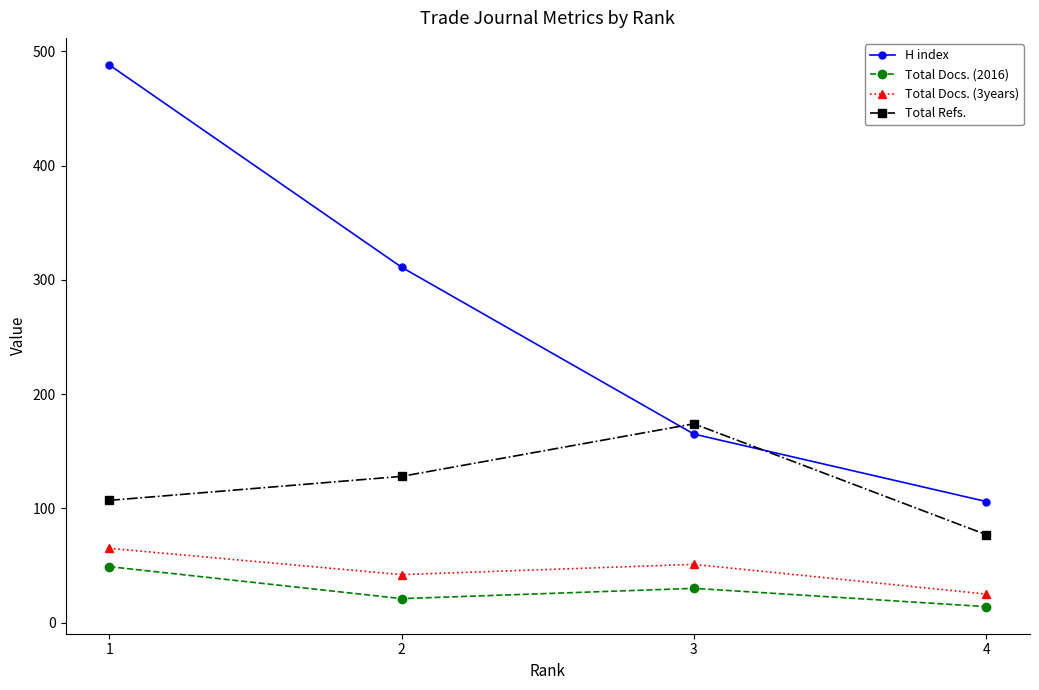

Is it true that H index equals 311 at 2?

True